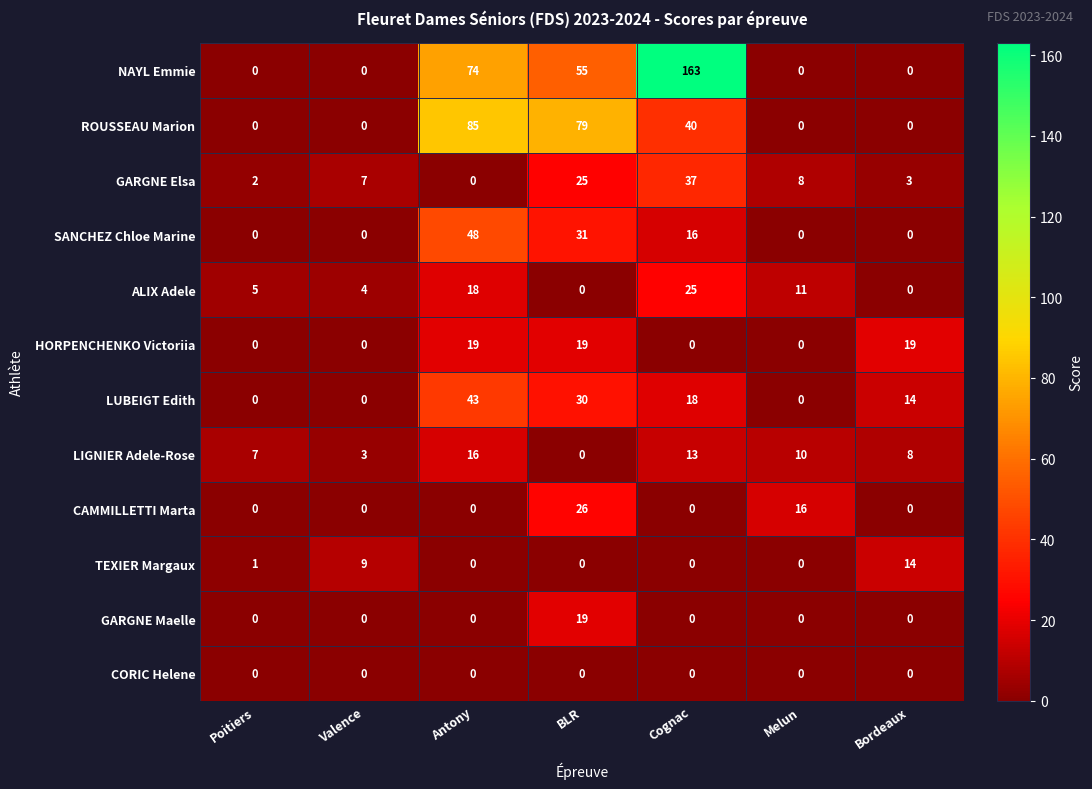

Which series has the largest range (max minus min)?

NAYL Emmie